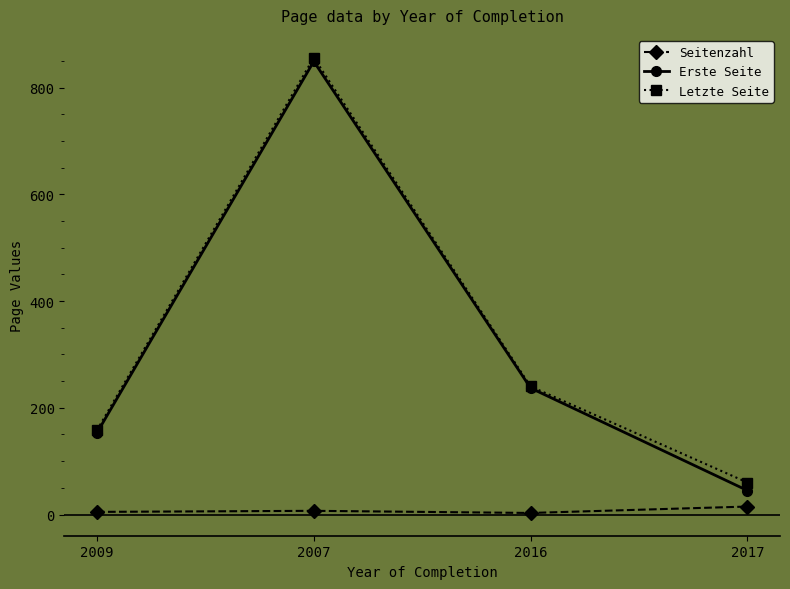

True or false: Erste Seite and Seitenzahl cross at least once.

False